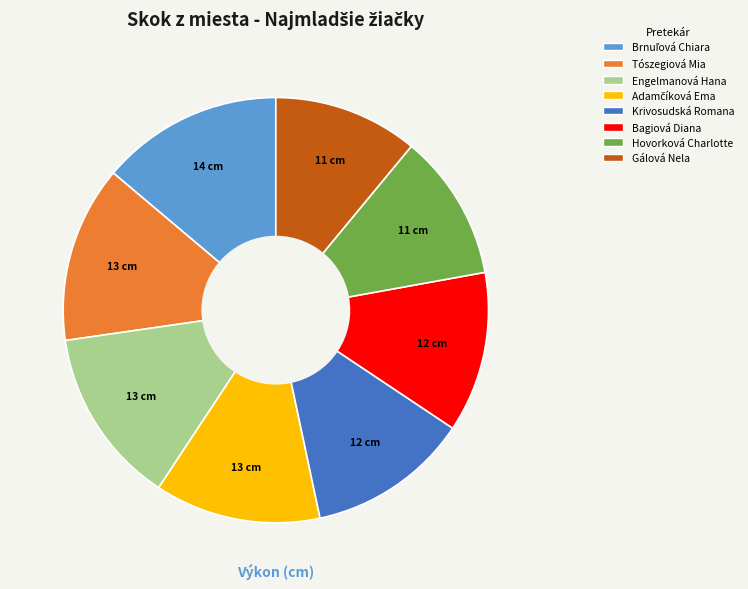

Which has a higher value, Tószegiová Mia or Gálová Nela?

Tószegiová Mia